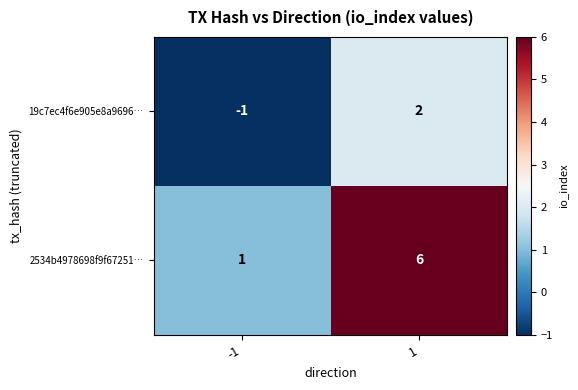

At how many categories does at least one series exceed 5?

1